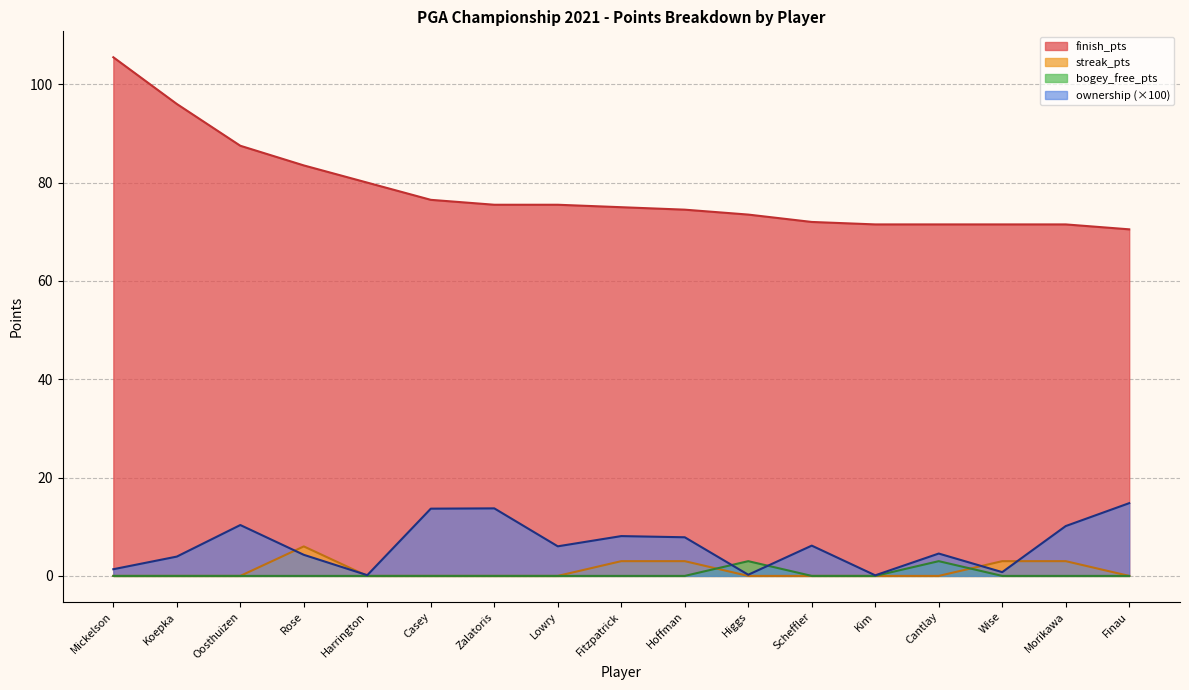

Which series changed the most between Mickelson and Harrington?

finish_pts